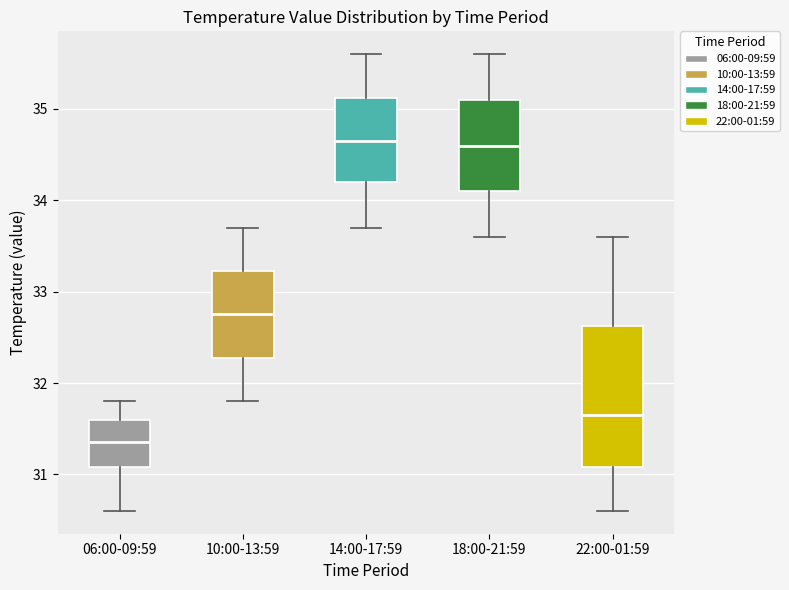

Which box has the lowest median line?

06:00-09:59